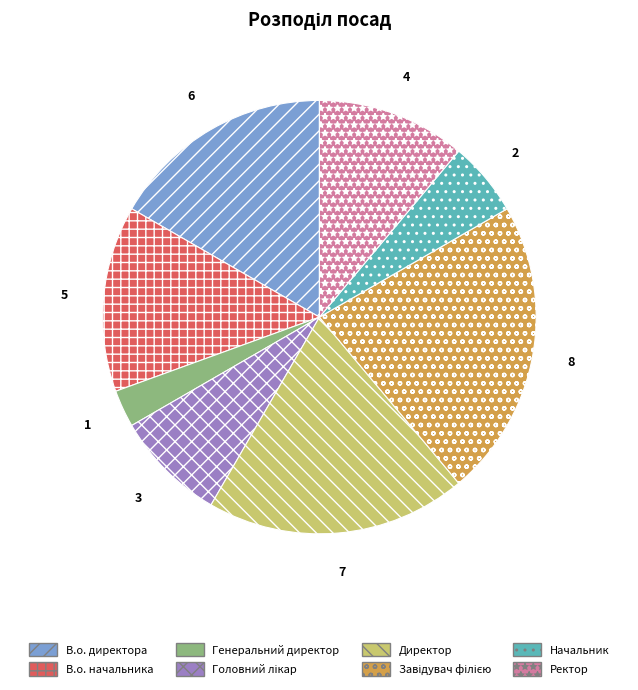

Approximately how many times larger is the value at Начальник compared to Ректор?

0.5